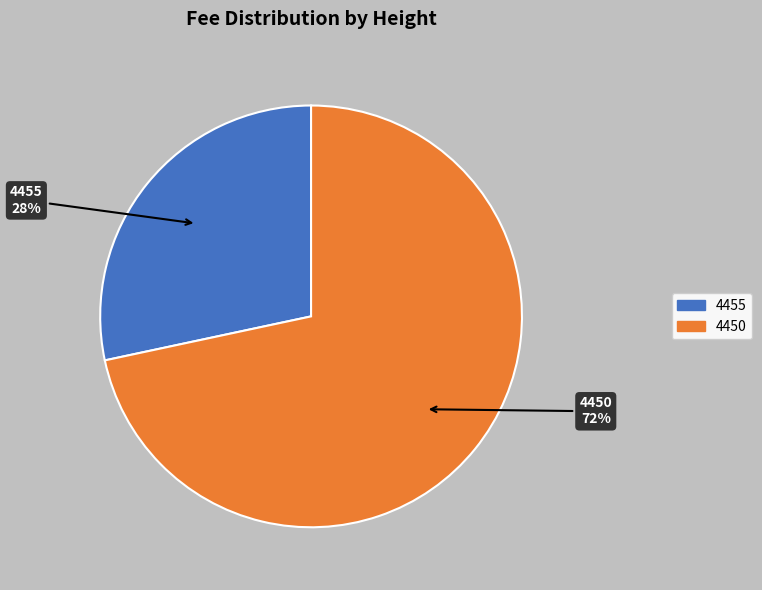

Approximately how many times larger is the value at 4455 compared to 4450?

0.4